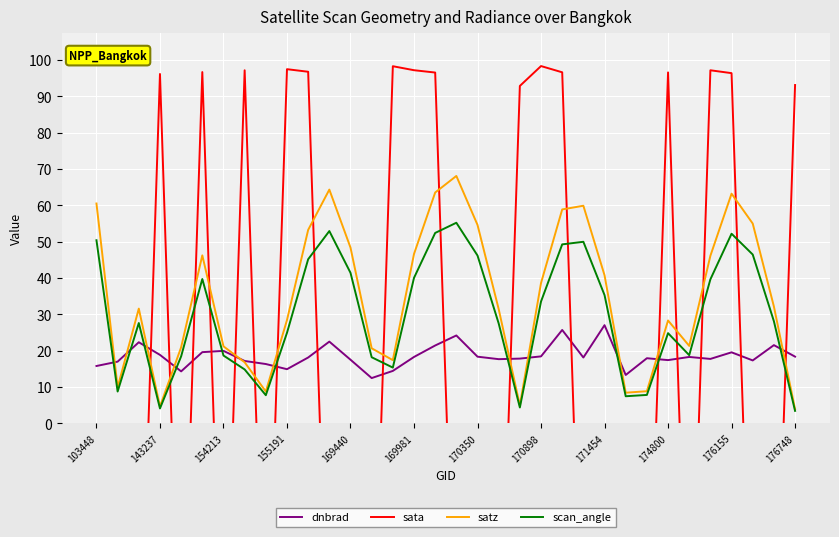

What is the value of the dnbrad point at the 1st from the left?

15.8